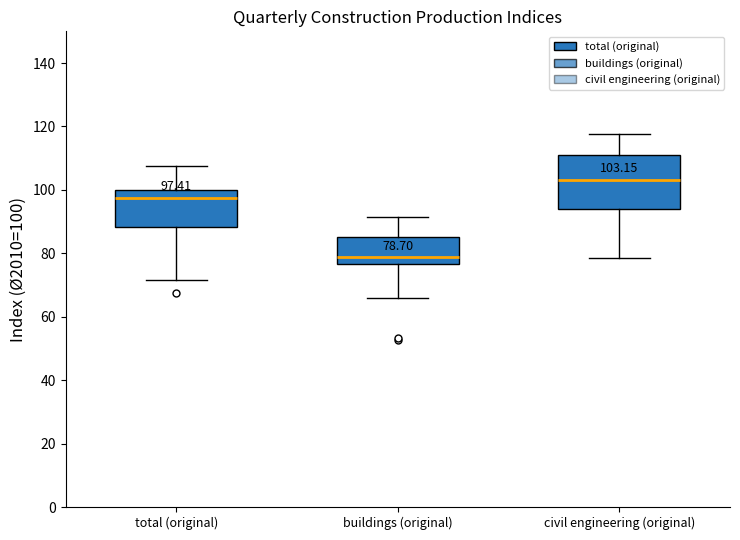

Comparing the boxes themselves (not the whiskers), which one is the tallest?

civil engineering (original)